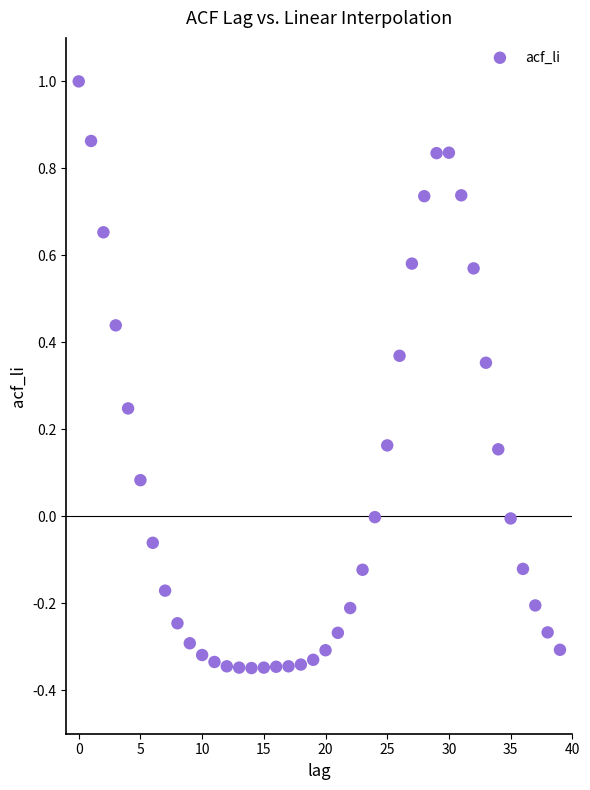

What is the range of Y values (max minus min)?

1.3